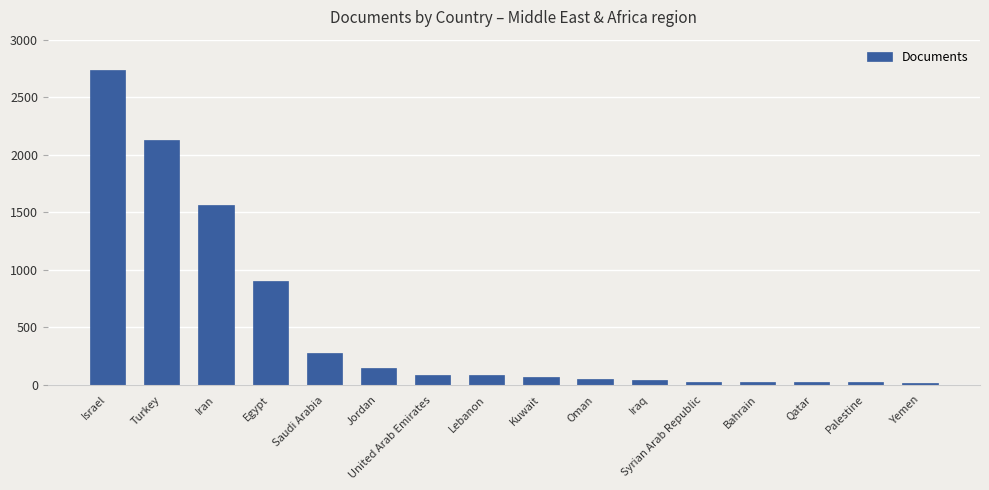

What is the greatest value displayed?

2739